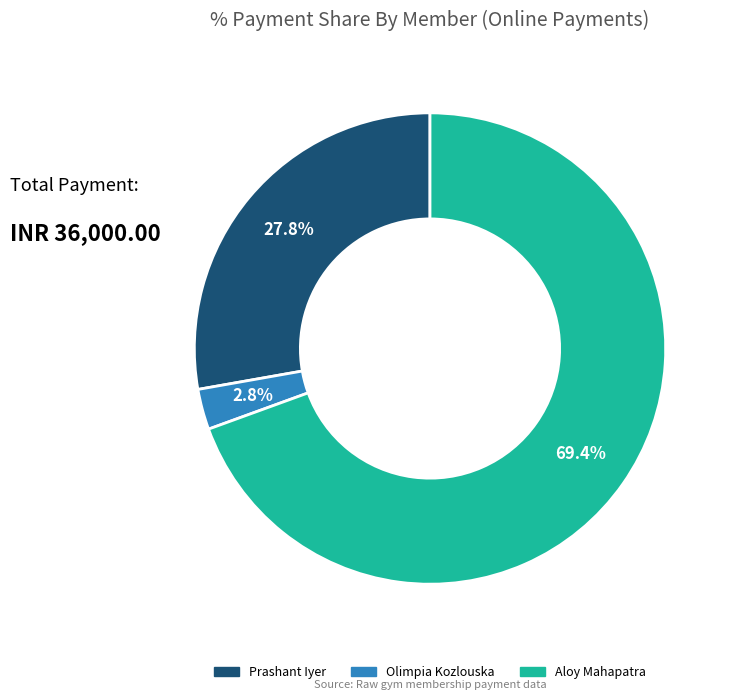

Is there any slice that represents more than half of the pie?

Yes